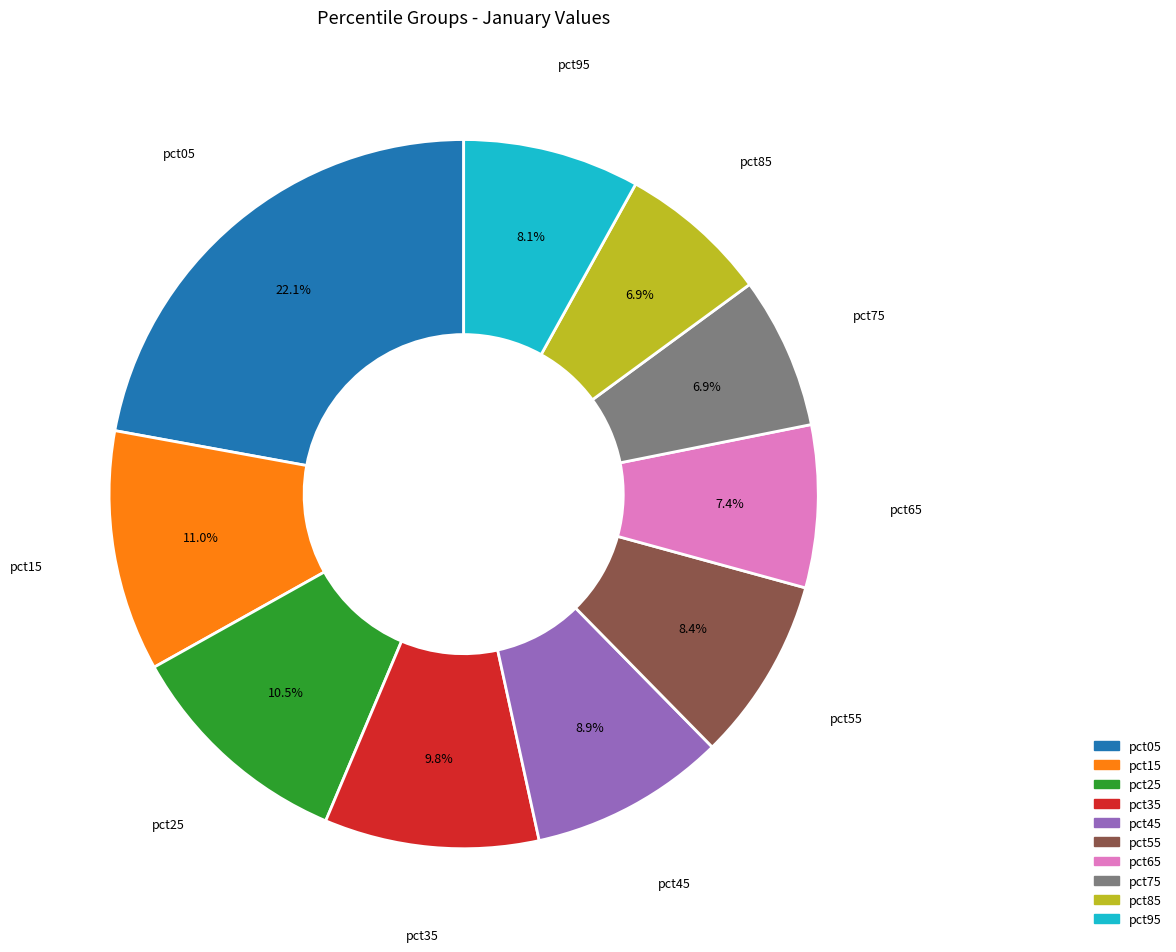

True or false: pct45 accounts for 18% of the total.

False